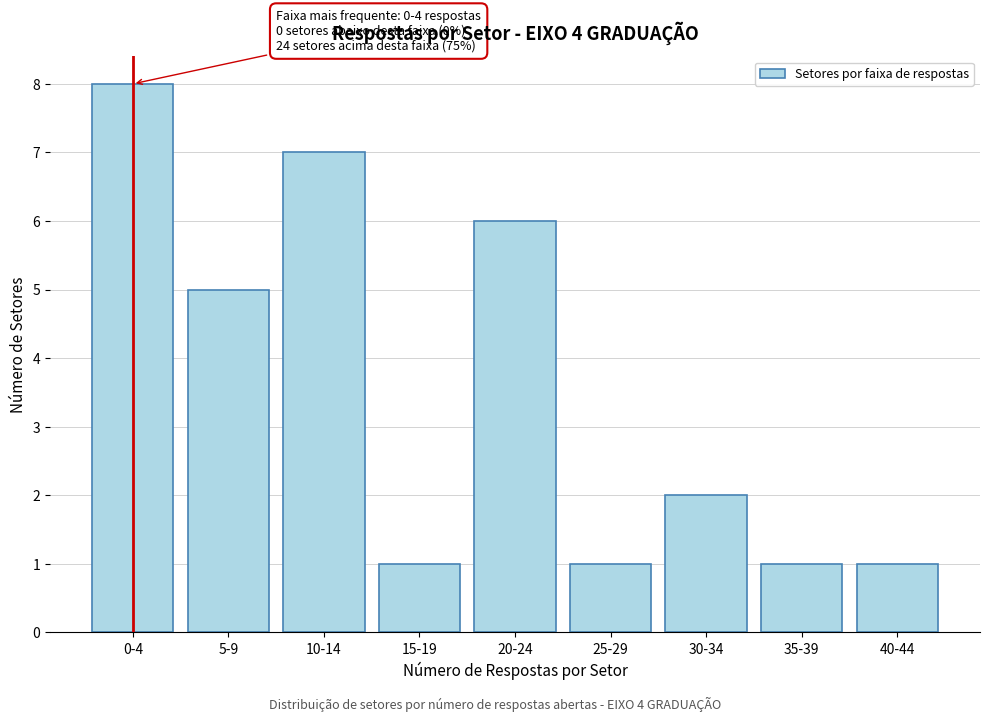

Reading left to right, transcribe all the data shown in this chart.

8	5	7	1	6	1	2	1	1